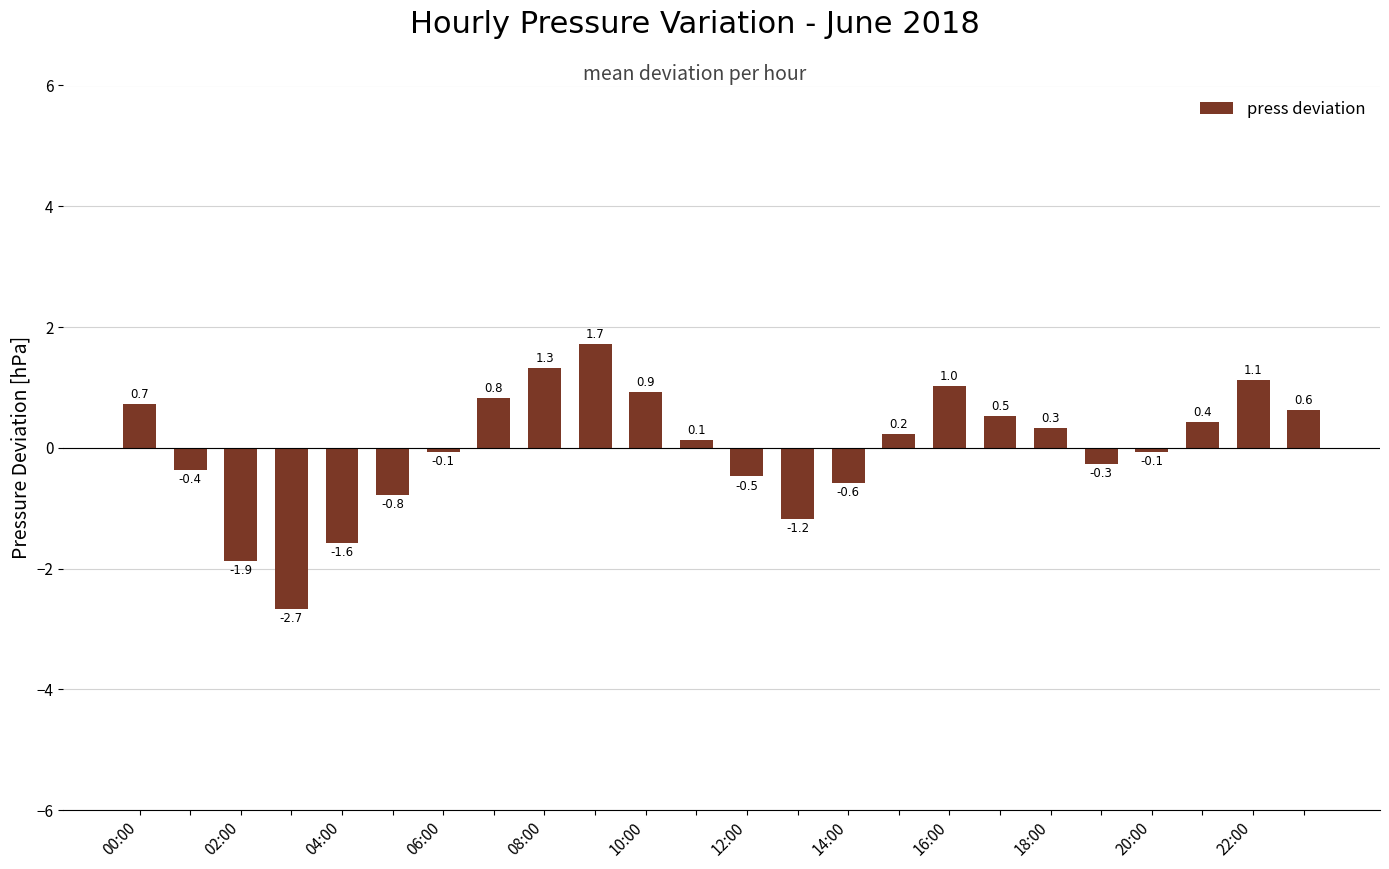

What is the value of the 7th bar from the left?

-0.1